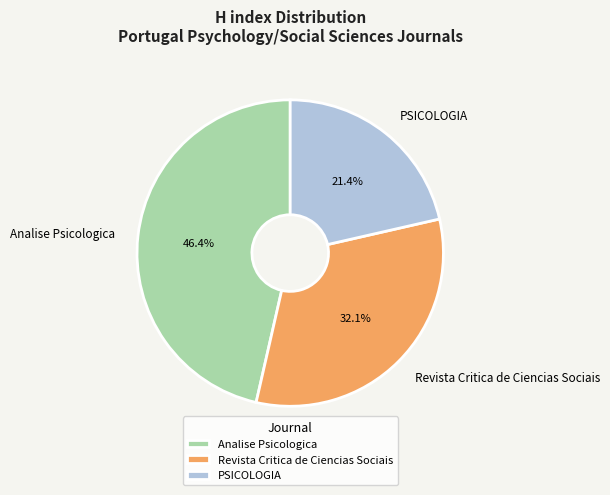

Is there any slice that represents more than half of the pie?

No